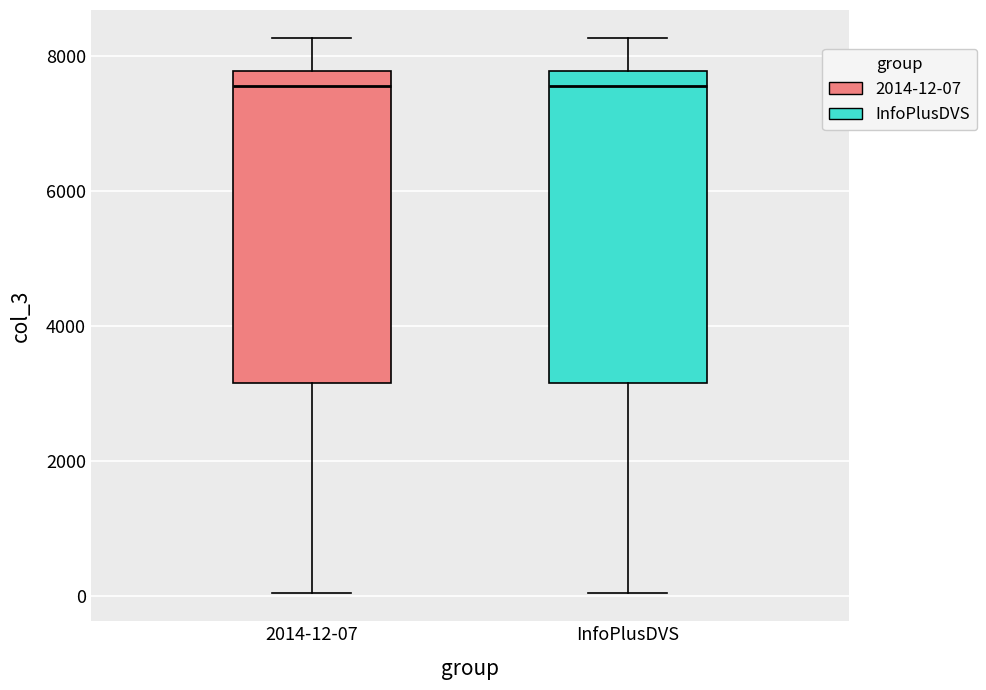

Where does the median line of the box for 2014-12-07 sit on the y-axis? The values are not printed on the chart, so give them approximately, as read against the axis.

7600